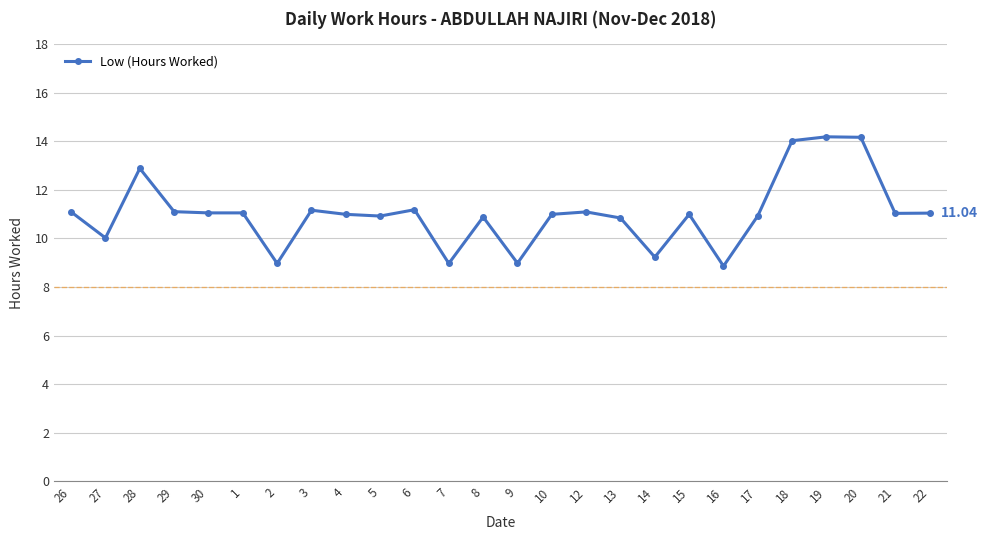

What is the value of the 24th point from the left?

14.2